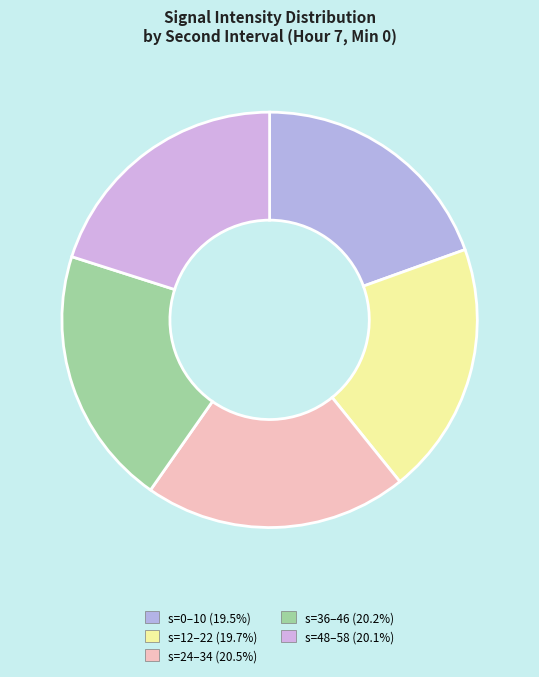

How many segments does this pie chart have?

5